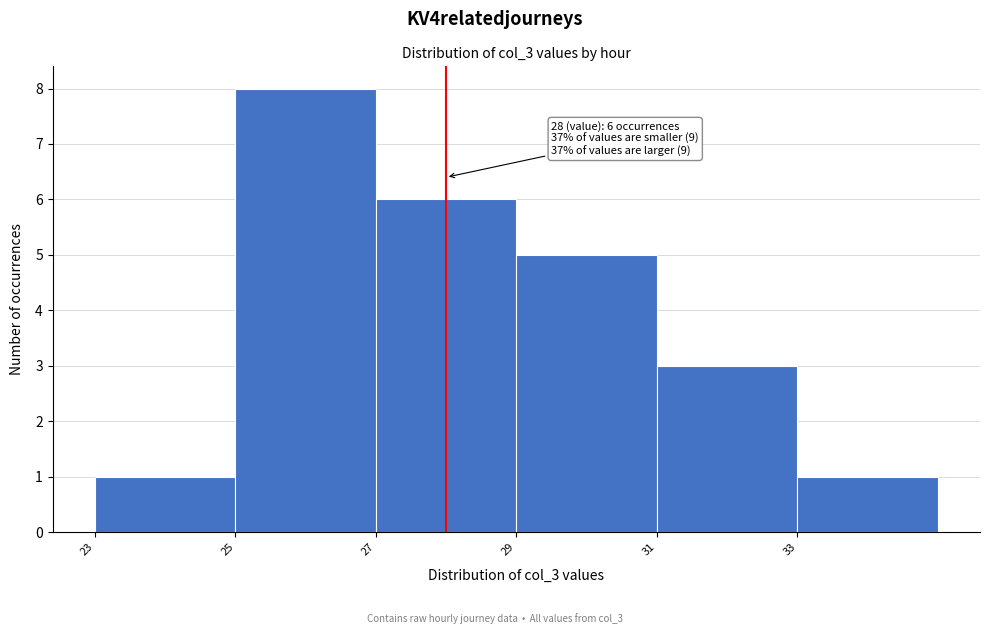

Which range on the x-axis has the tallest bar?

25 to 27